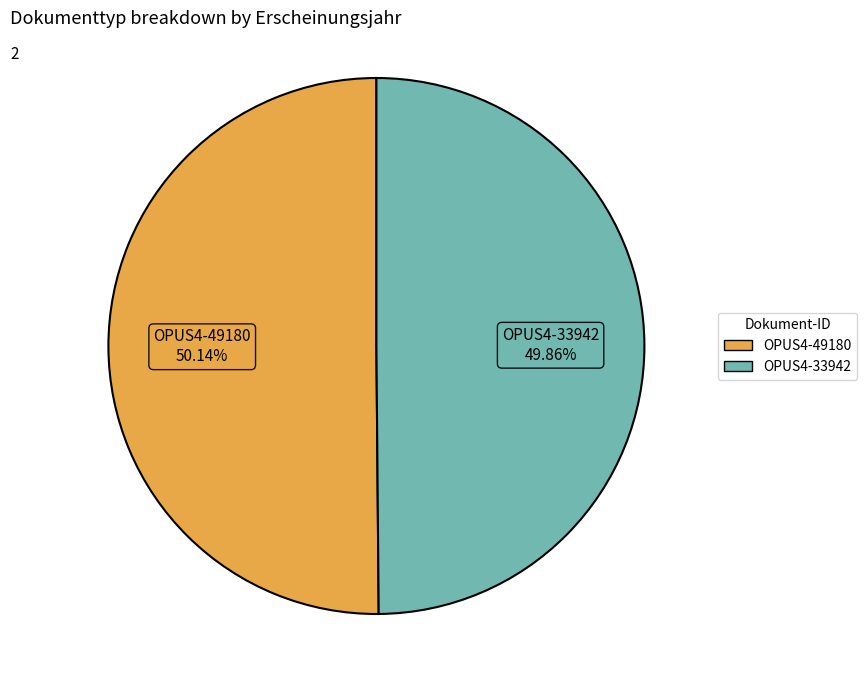

What percentage do OPUS4-33942 and OPUS4-49180 together represent?

100.0%